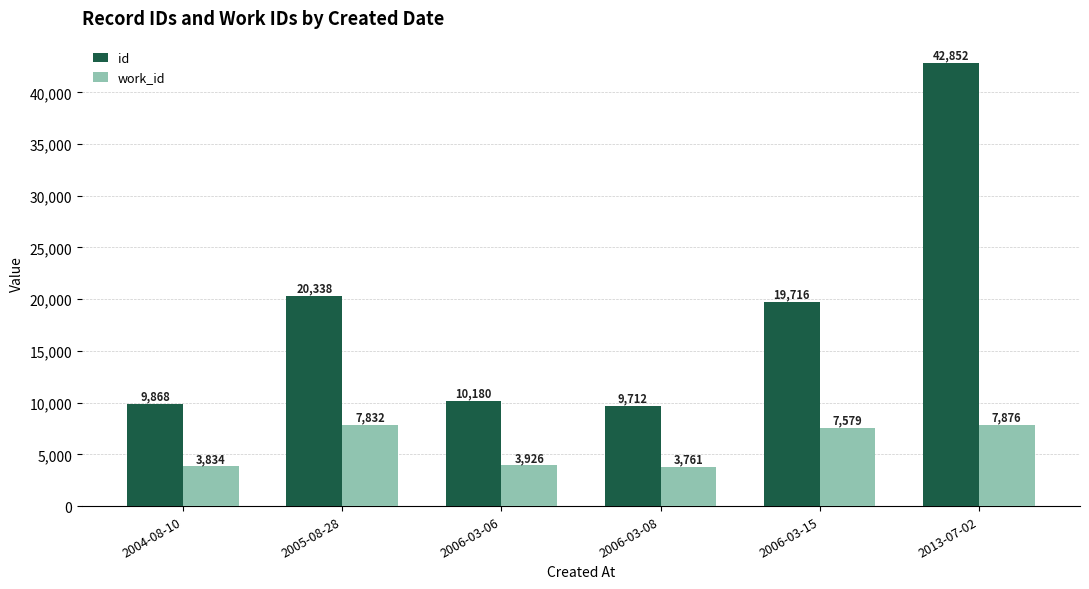

What is the label of the 5th bar from the right?

2005-08-28